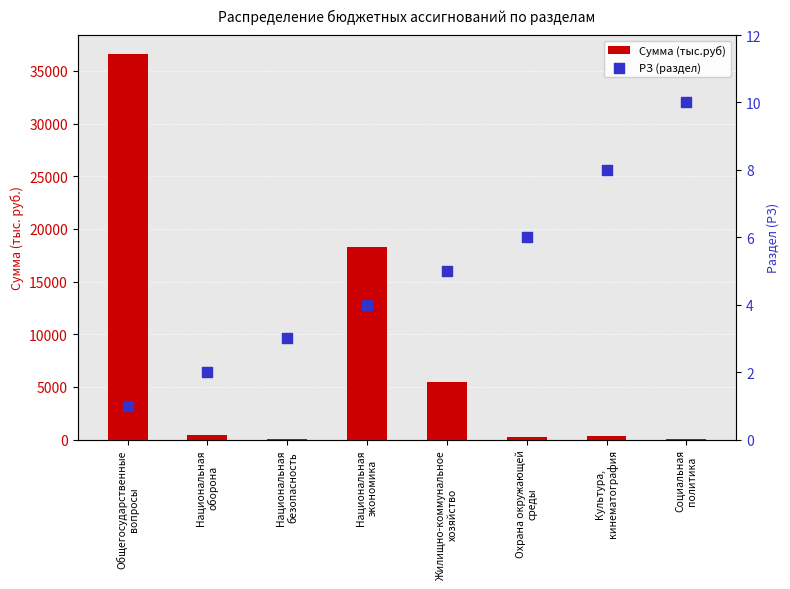

At which category is the sum across all series the highest?

Общегосударственные
вопросы